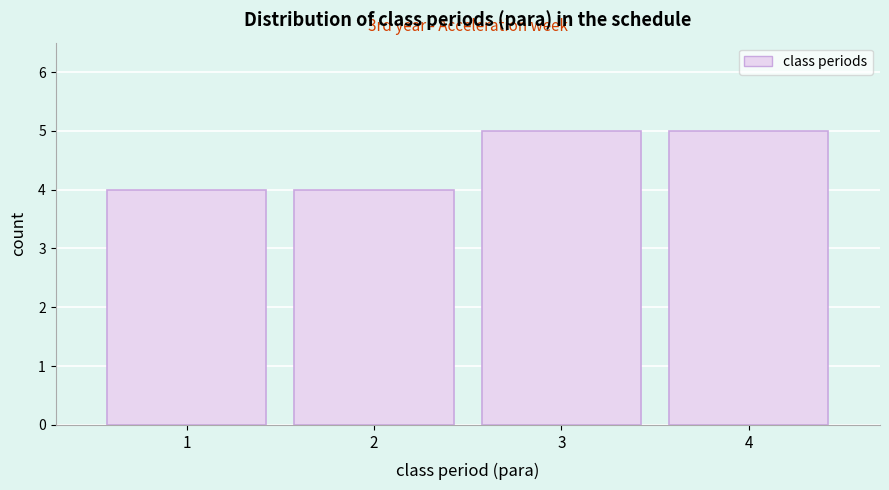

Reading left to right, what are all the values shown in this chart?

4	4	5	5